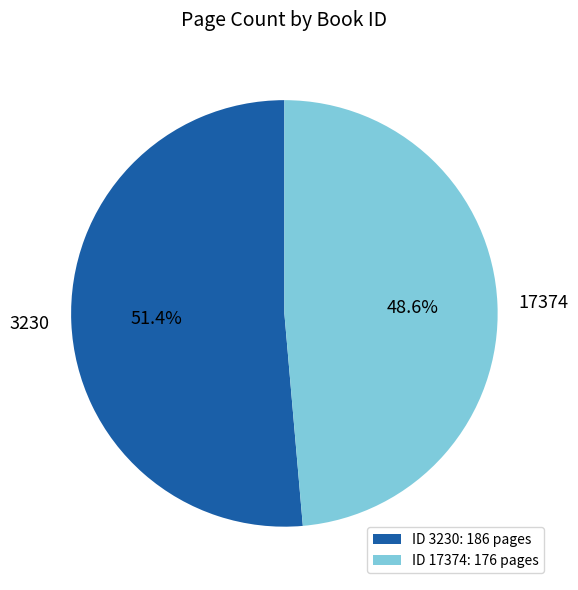

To the nearest percent, what is the difference between the largest and smallest slice percentages?

3%